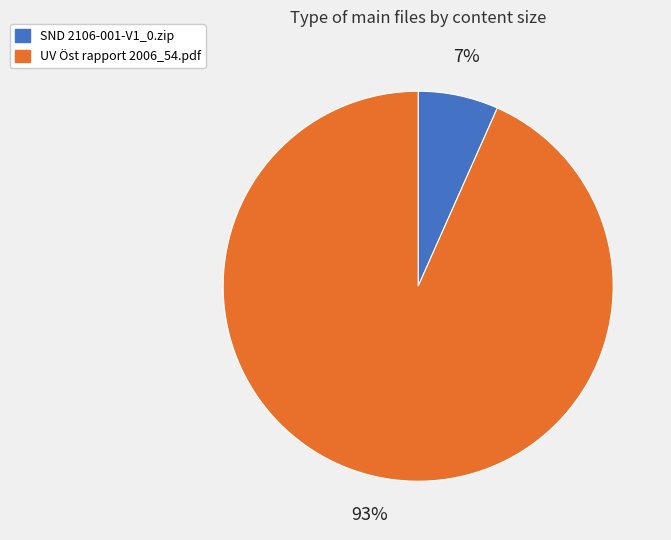

Which slice is the smallest?

SND 2106-001-V1_0.zip